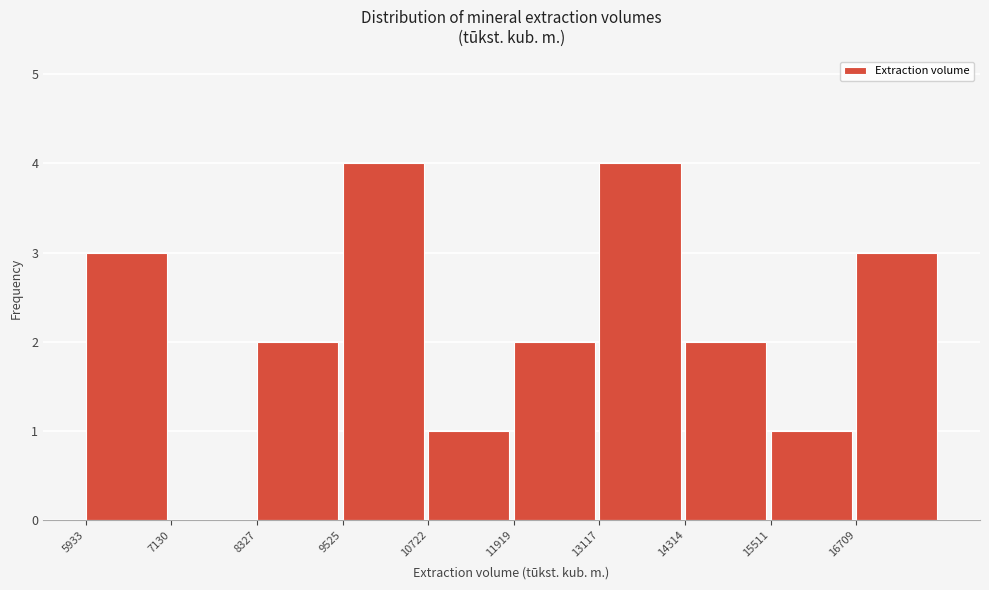

Reading left to right, transcribe this chart: for each bar, give the range it covers on the x-axis and its height. Neither the bar edges nor the heights are printed on the chart, so give them approximately, as read against the axes.

6000 to 7200: 3
7200 to 8400: 0
8400 to 9600: 2
9600 to 10800: 4
10800 to 12000: 1
12000 to 13200: 2
13200 to 14400: 4
14400 to 15600: 2
15600 to 16800: 1
16800 to 18000: 3